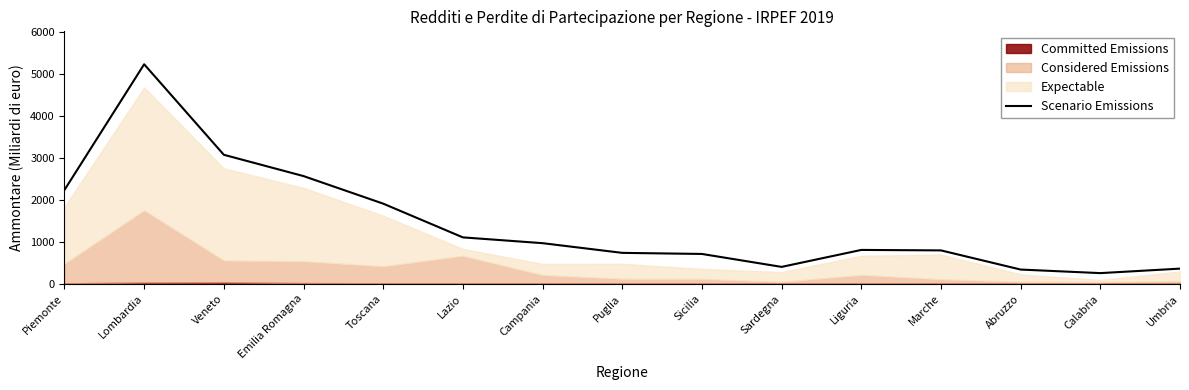

Reading left to right, list all the values displayed in this chart.

Piemonte=2236.6	Lombardia=5232.4	Veneto=3075.0	Emilia Romagna=2567.6	Toscana=1910.5	Lazio=1106.7	Campania=968.6	Puglia=737.7	Sicilia=711.6	Sardegna=403.2	Liguria=807.7	Marche=796.5	Abruzzo=339.9	Calabria=254.9	Umbria=362.0